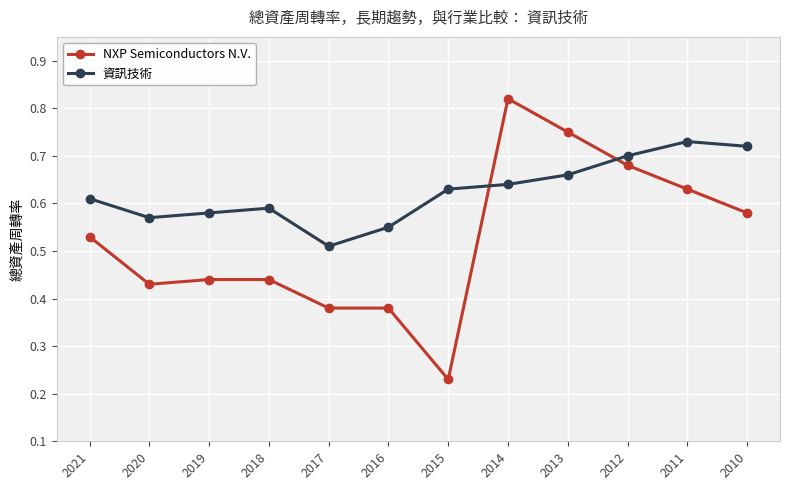

What is the sum of all 資訊技術 values?

7.5